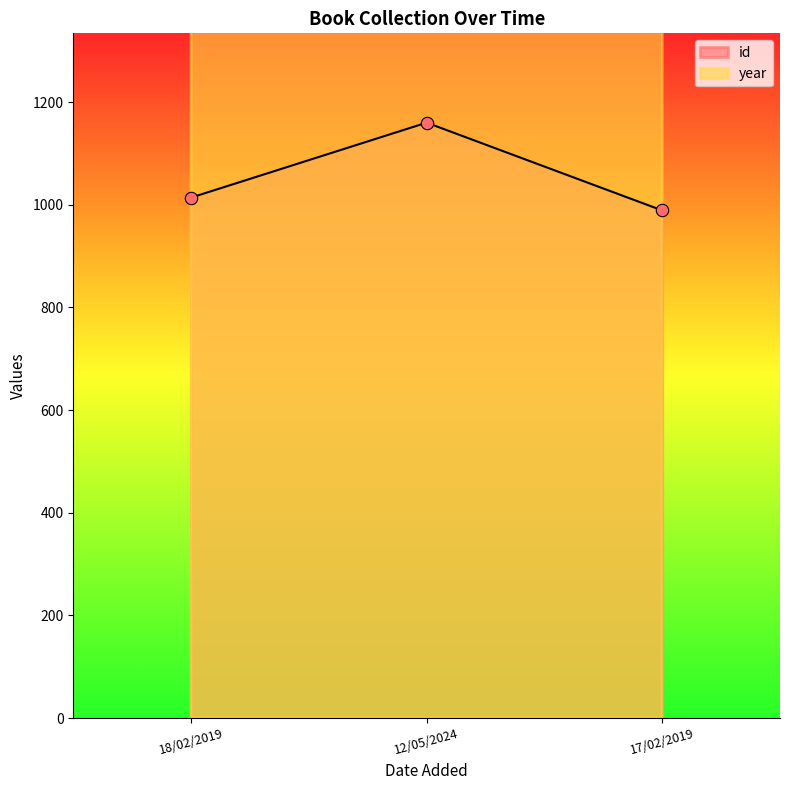

Is the value of year at 12/05/2024 greater than the value of id at 17/02/2019?

Yes